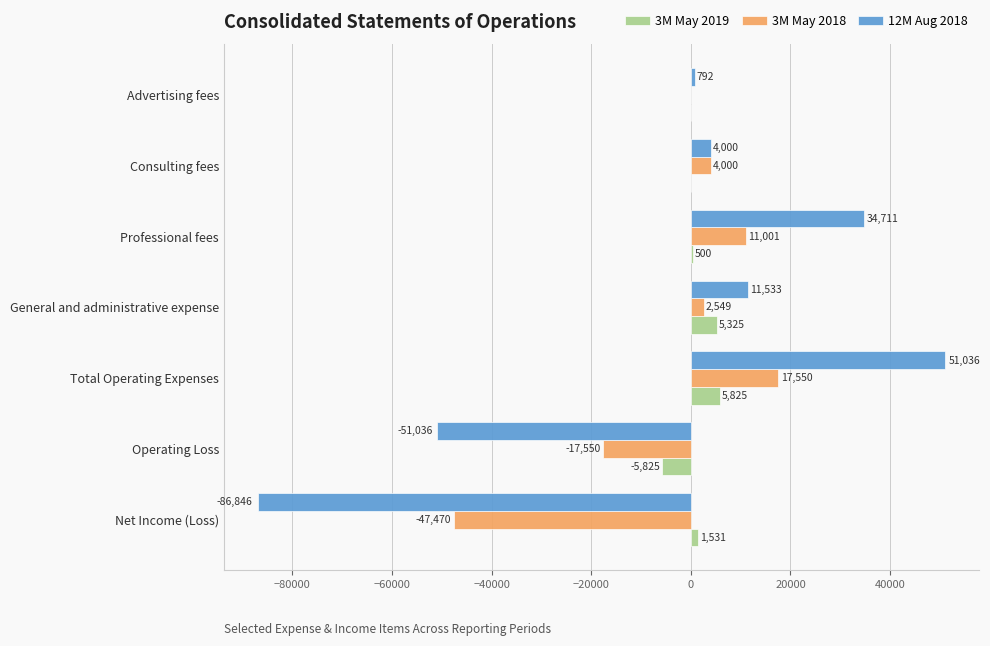

What is the sum of all 3M May 2018 values?

-29920